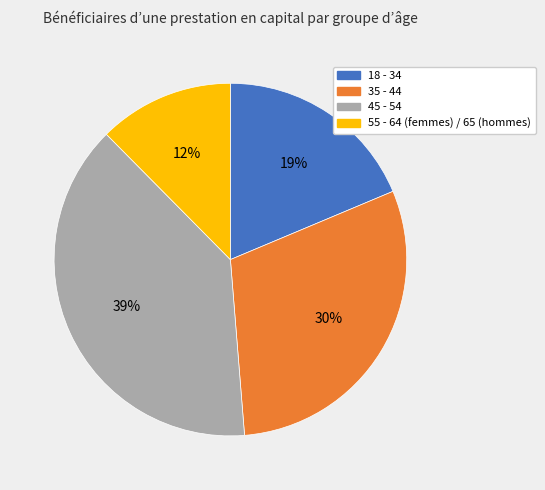

To the nearest percent, what is the difference between the 55 - 64 (femmes) / 65 (hommes) and 35 - 44 slice percentages?

18%